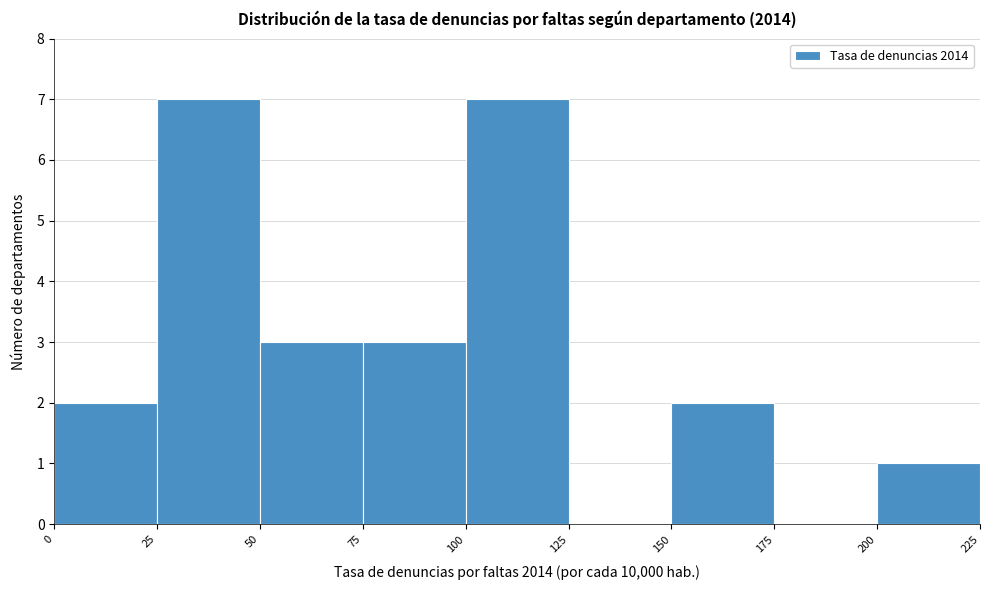

Reading left to right, list every bar in this chart as the range it spans on the x-axis followed by its height. The values are not printed on the chart, so give them approximately, as read against the axis.

0 to 25: 2
25 to 50: 7
50 to 75: 3
75 to 100: 3
100 to 125: 7
125 to 150: 0
150 to 175: 2
175 to 200: 0
200 to 225: 1